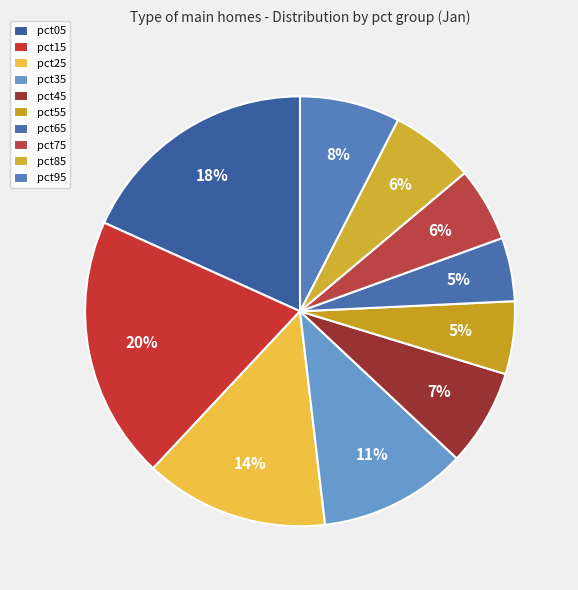

What percentage is the pct35 slice, to the nearest percent?

11%